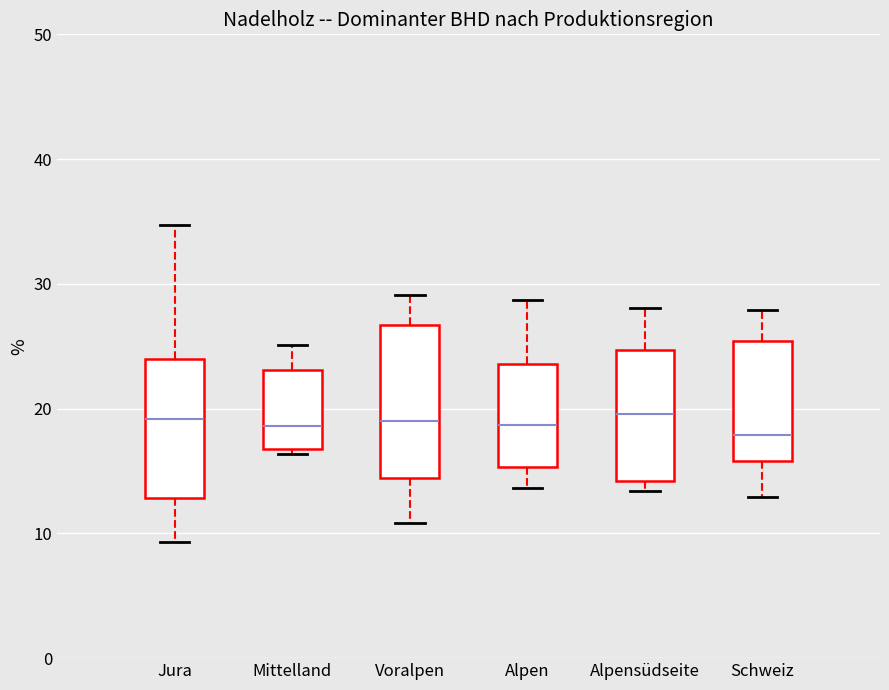

Reading left to right, transcribe this box plot: for each box, give where its median line is, the range the box spans, and where its two whiskers end, as read against the y-axis. The values are not printed on the chart, so give them approximately, as read against the axis.

Jura: median 19, box 13 to 24, whiskers 9 to 35
Mittelland: median 19, box 17 to 23, whiskers 16 to 25
Voralpen: median 19, box 14 to 27, whiskers 11 to 29
Alpen: median 19, box 15 to 24, whiskers 14 to 29
Alpensüdseite: median 20, box 14 to 25, whiskers 13 to 28
Schweiz: median 18, box 16 to 25, whiskers 13 to 28